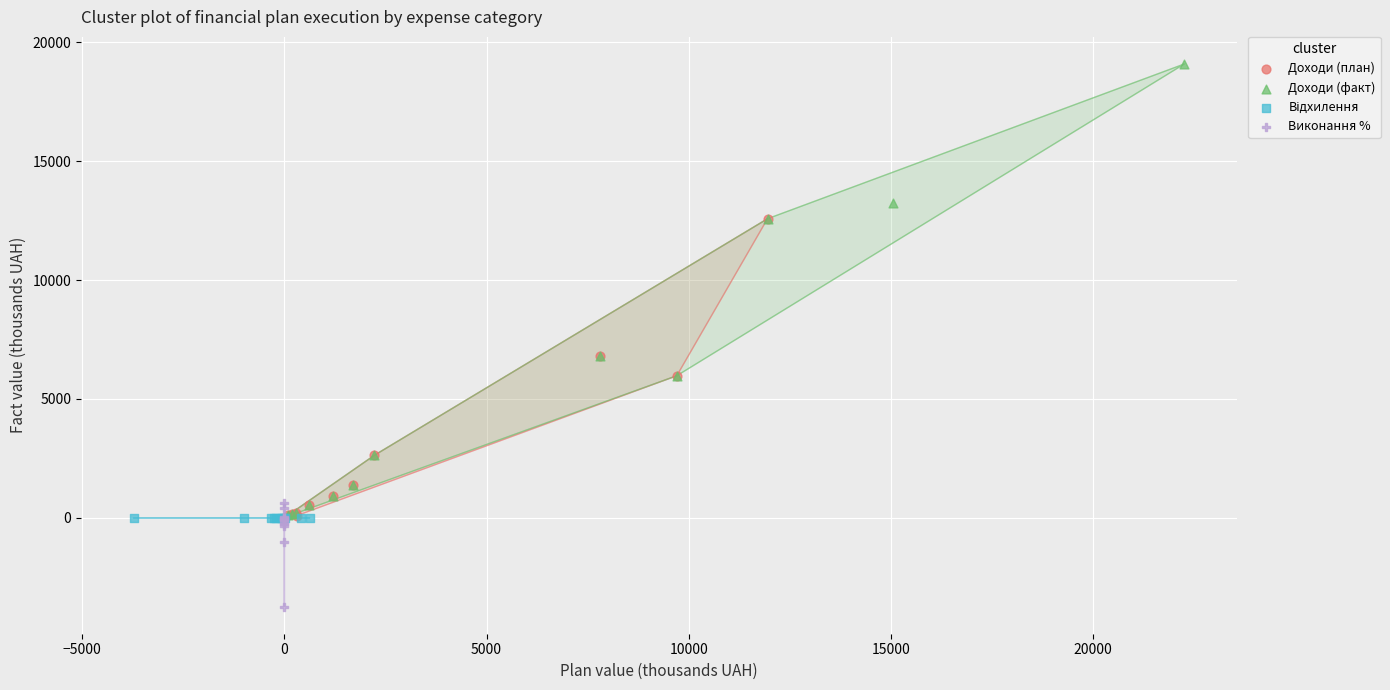

Which series has the widest spread of Y values?

Доходи (факт)